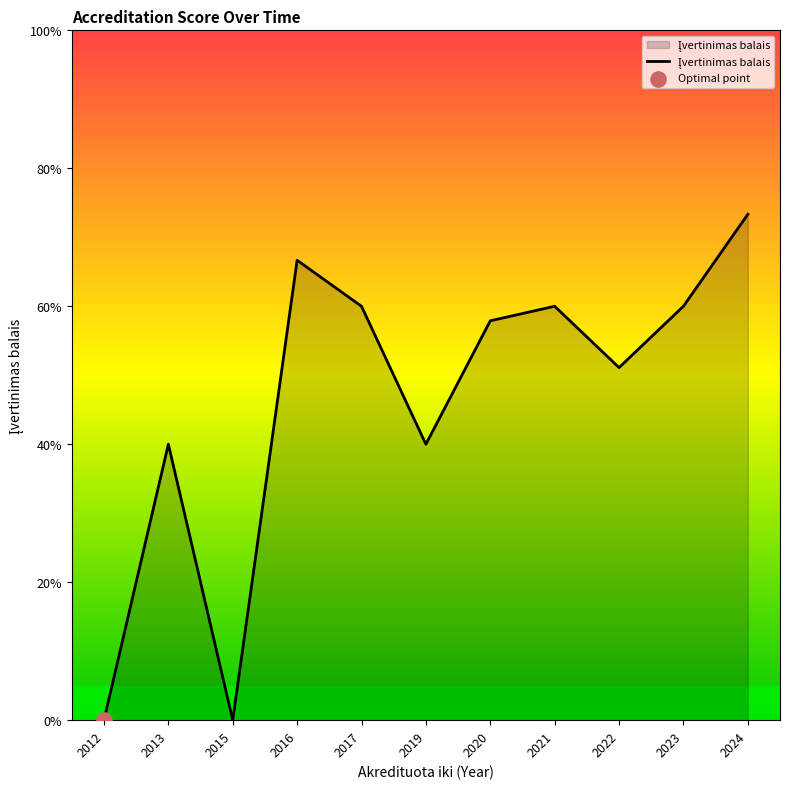

Does the chart have visible grid lines?

No